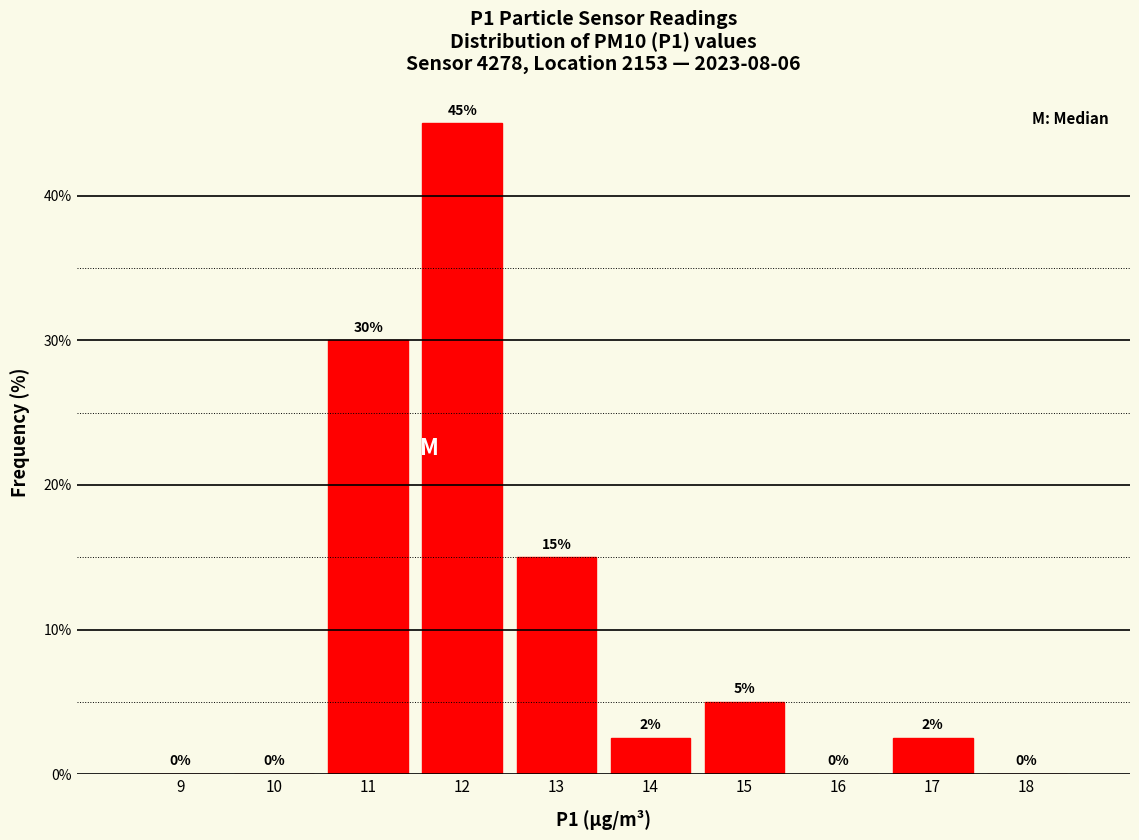

The value at 16 is -18.1. True or false?

False